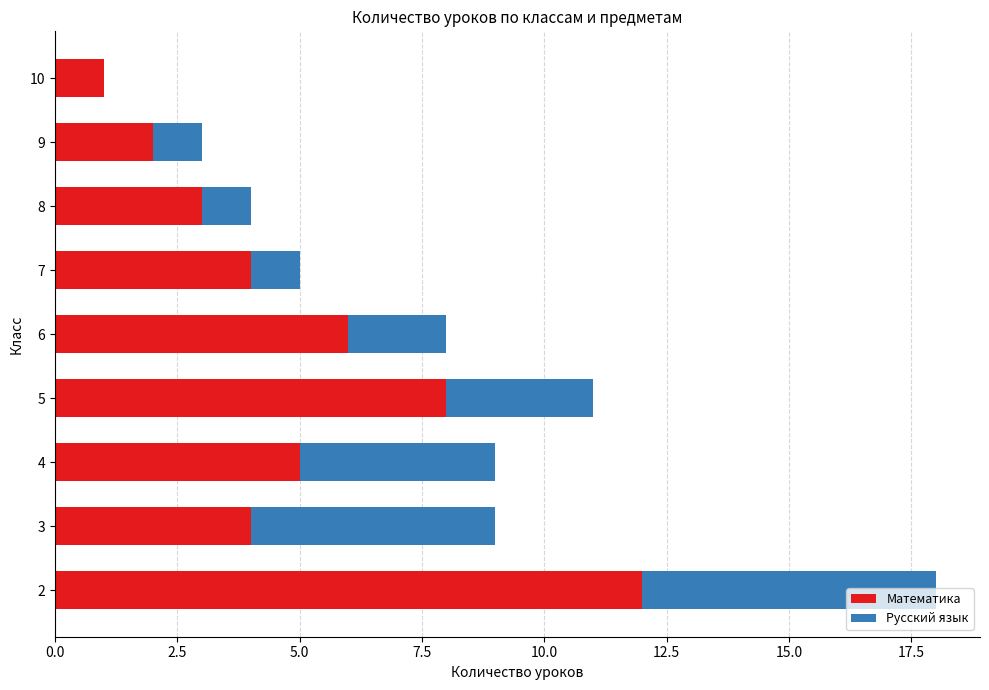

The value of Математика at 2 is 12. True or false?

True